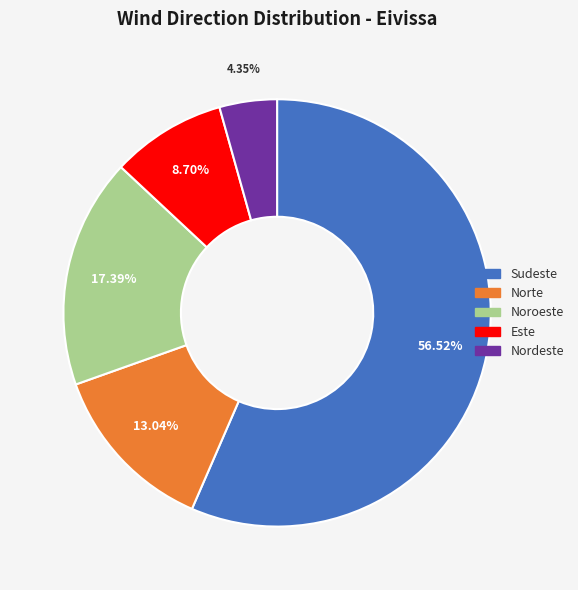

Count the number of slices in the pie.

5